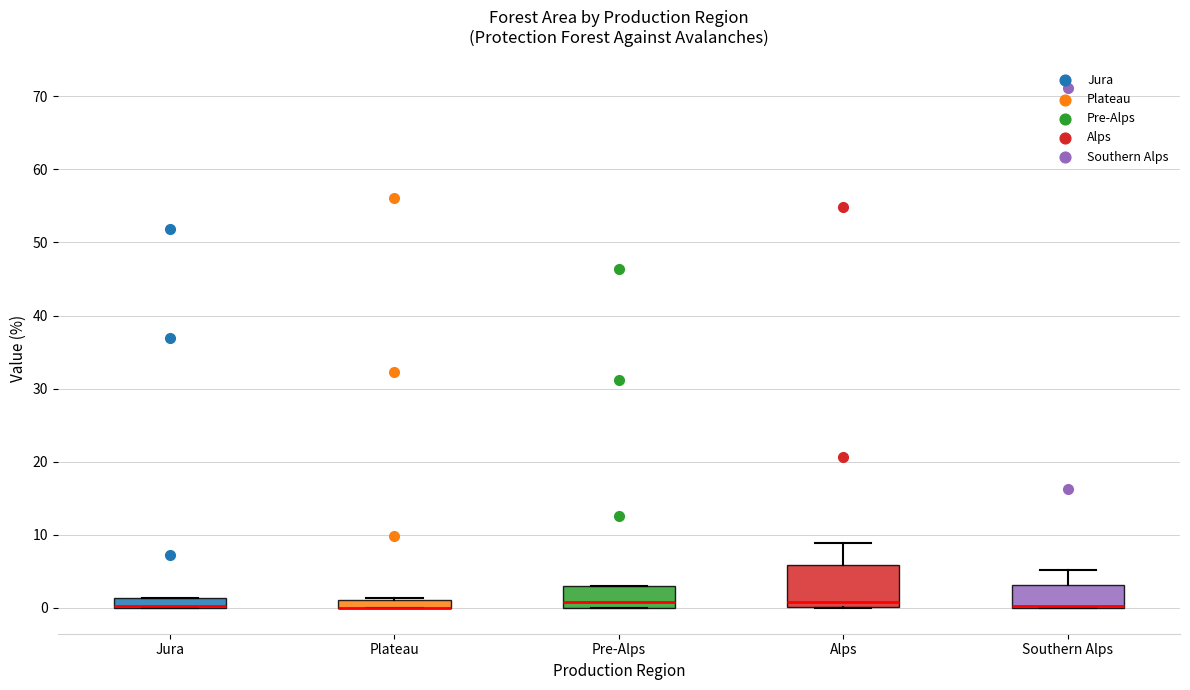

Which box is the tallest, from its lower edge to its upper edge?

Alps